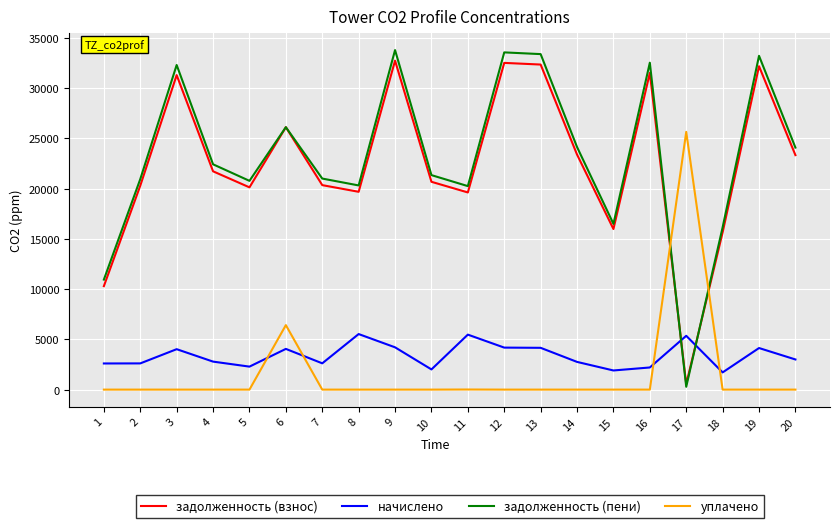

What is the difference between the second highest and second lowest values in the уплачено series?

6413.0